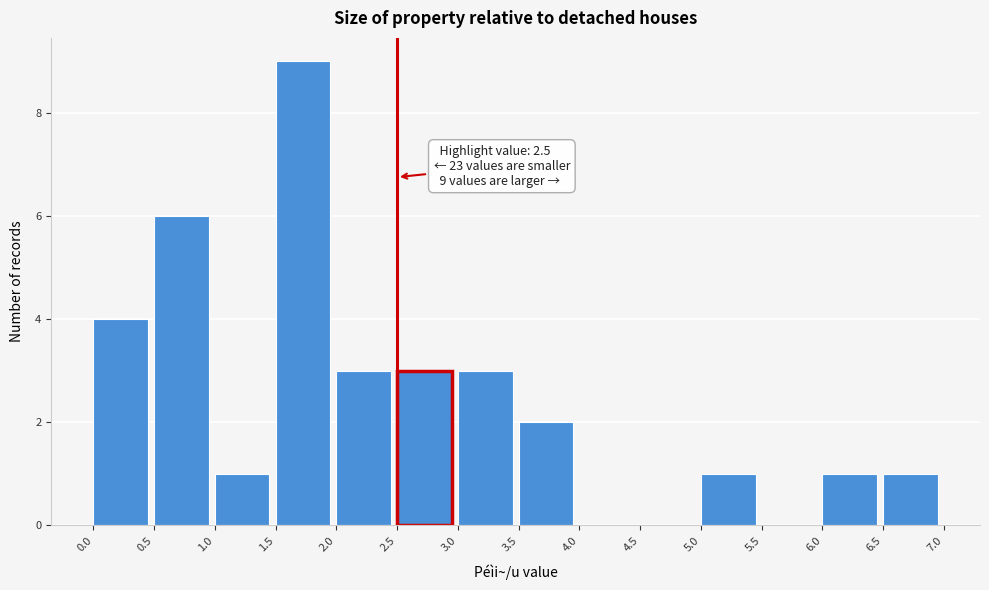

Over which range of the x-axis is the bar tallest?

1.5 to 2.0